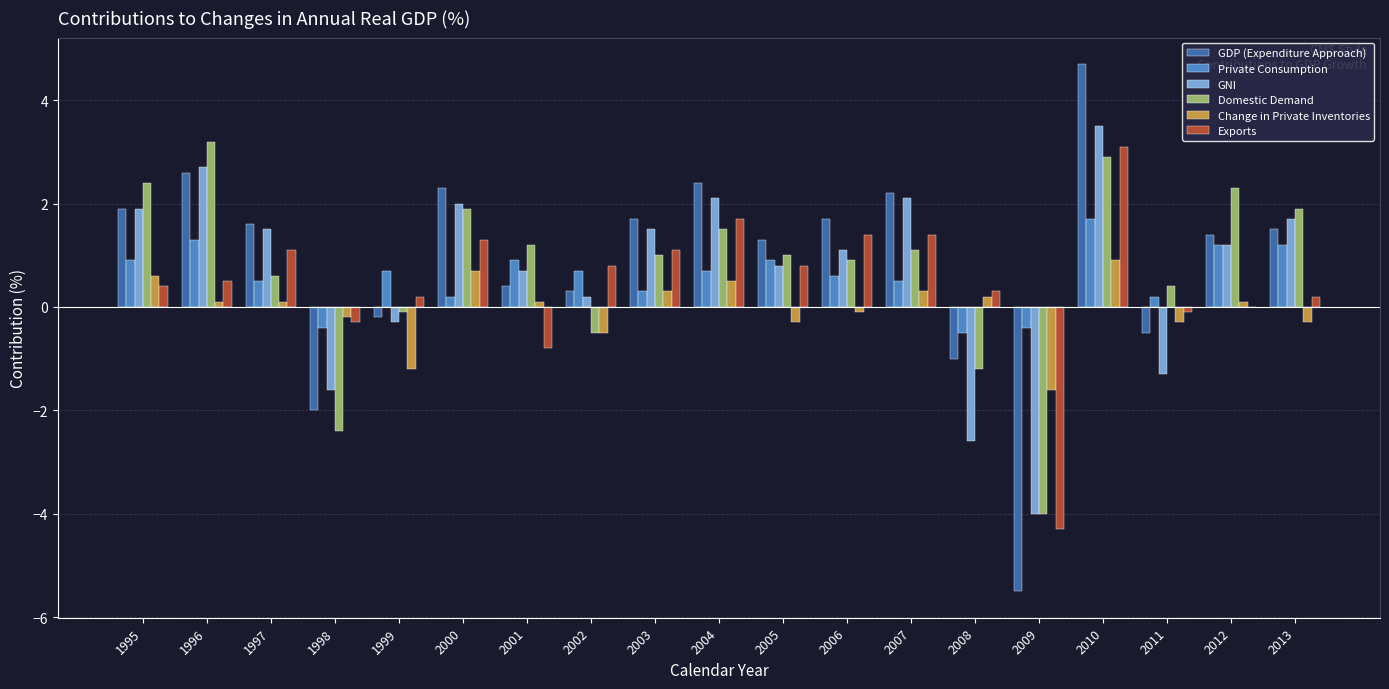

What are all the series names shown in the legend?

GDP (Expenditure Approach), Private Consumption, GNI, Domestic Demand, Change in Private Inventories, Exports